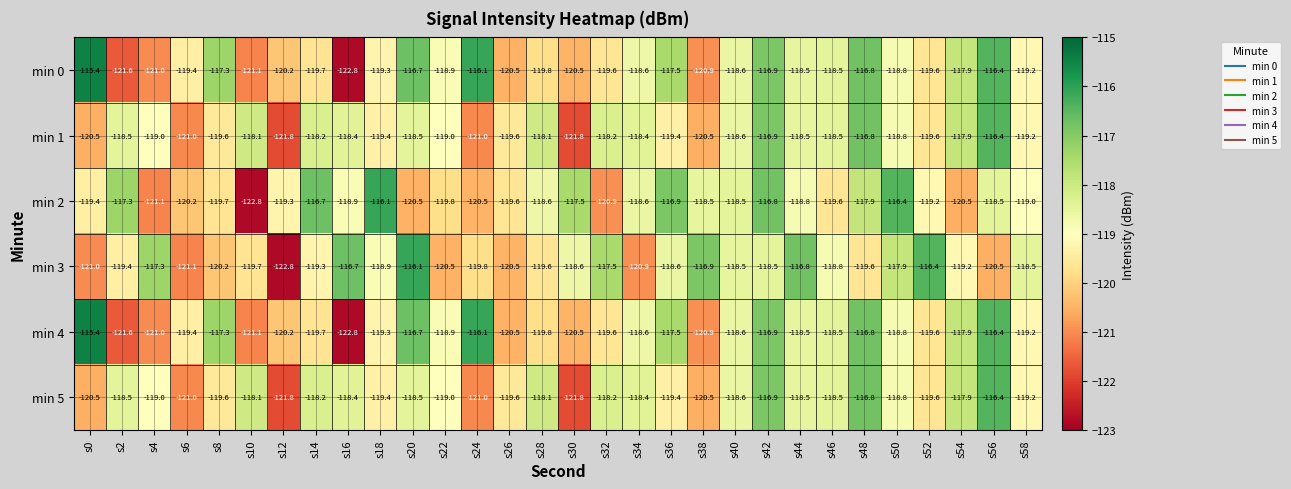

What is the highest value of the min 4 series?

-115.4